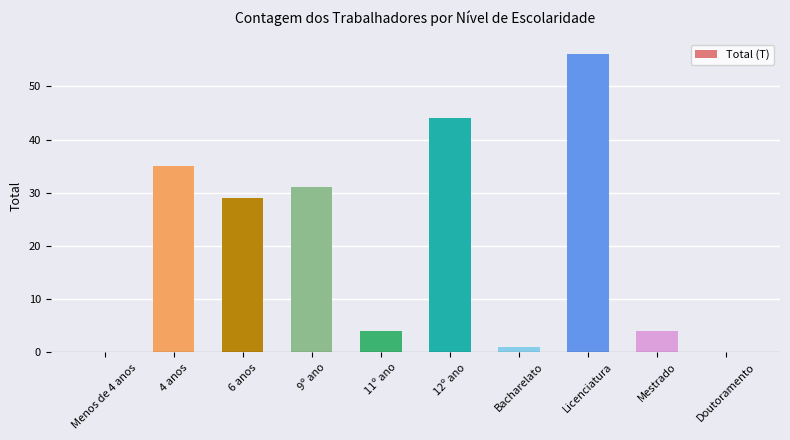

True or false: the data shows 16 at 4 anos.

False